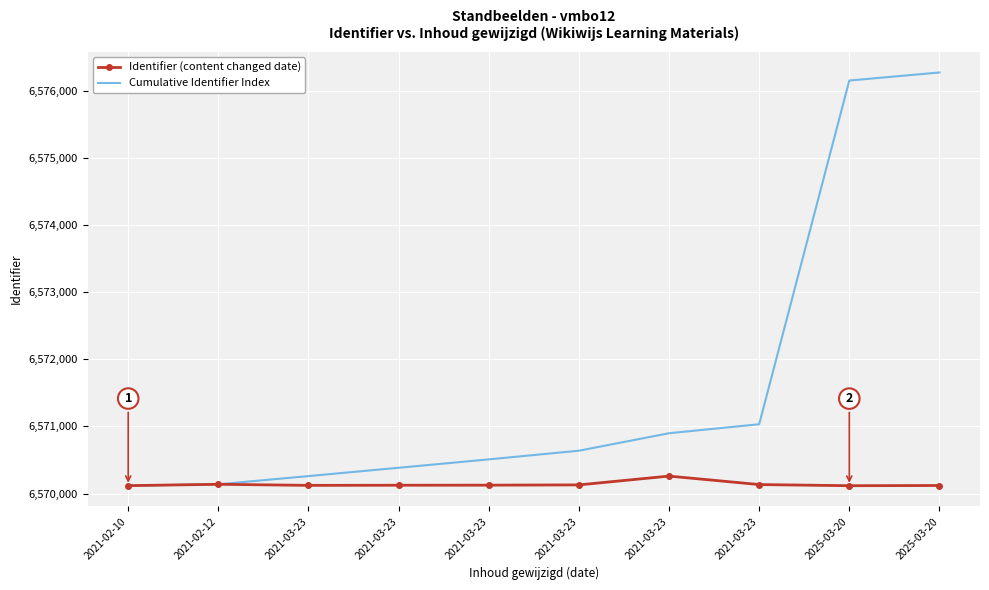

Which series changed the most between 2021-03-23 and 2025-03-20?

Cumulative Identifier Index